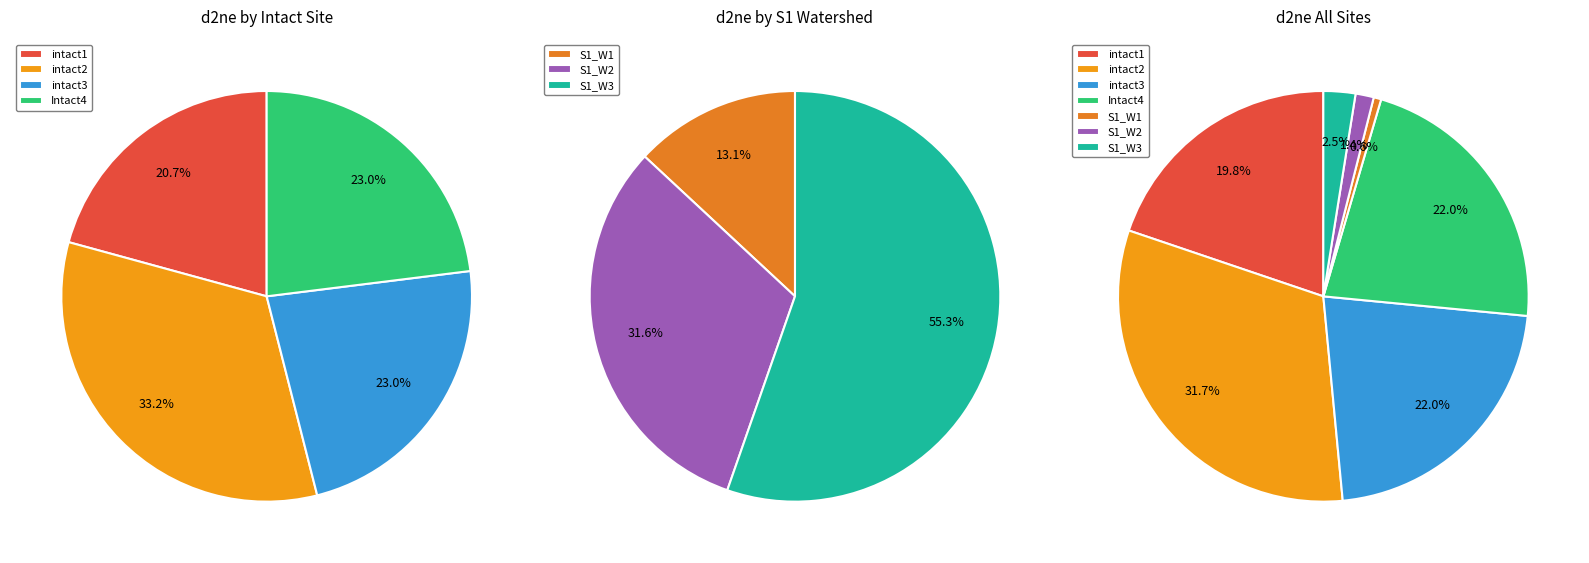

To the nearest percent, what is the combined percentage of S1_W1 and S1_W3?

3%